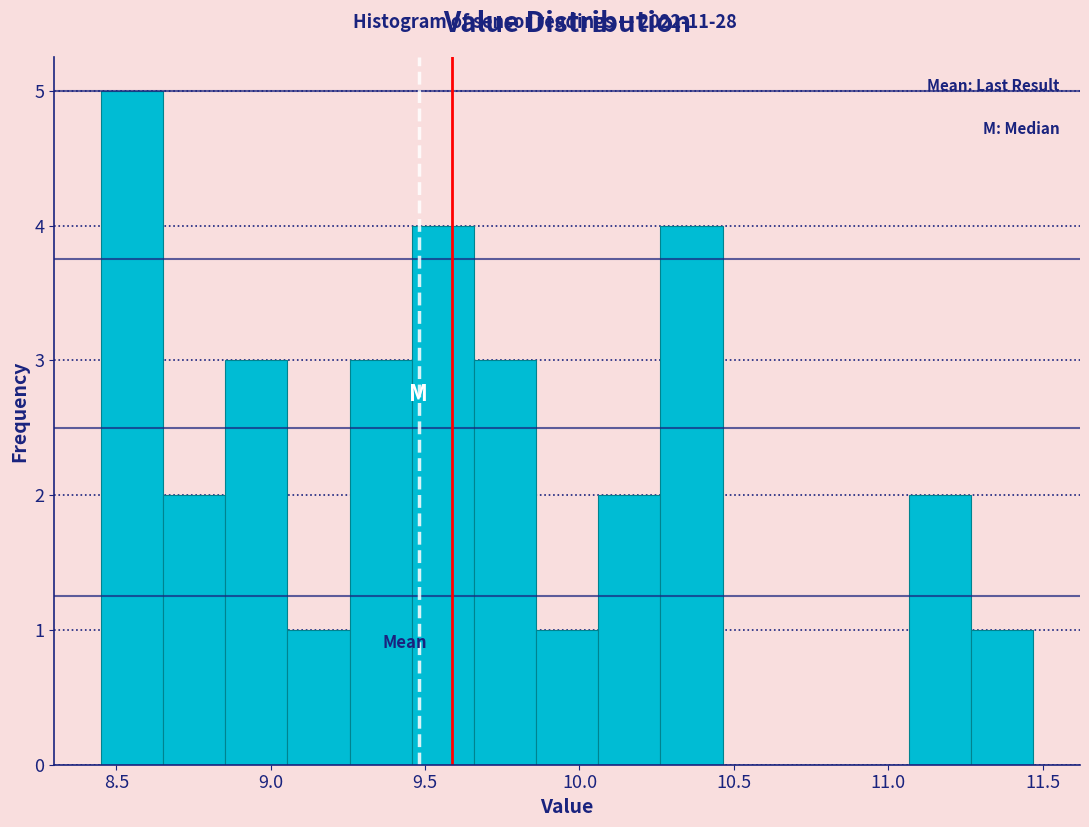

Reading left to right, transcribe this chart: for each bar, give the range it covers on the x-axis and its height. Neither the bar edges nor the heights are printed on the chart, so give them approximately, as read against the axes.

8.45 to 8.65: 5
8.65 to 8.85: 2
8.85 to 9.05: 3
9.05 to 9.25: 1
9.25 to 9.45: 3
9.45 to 9.65: 4
9.65 to 9.85: 3
9.85 to 10.05: 1
10.05 to 10.25: 2
10.25 to 10.45: 4
10.45 to 10.65: 0
10.65 to 10.85: 0
10.85 to 11.05: 0
11.05 to 11.25: 2
11.25 to 11.45: 1